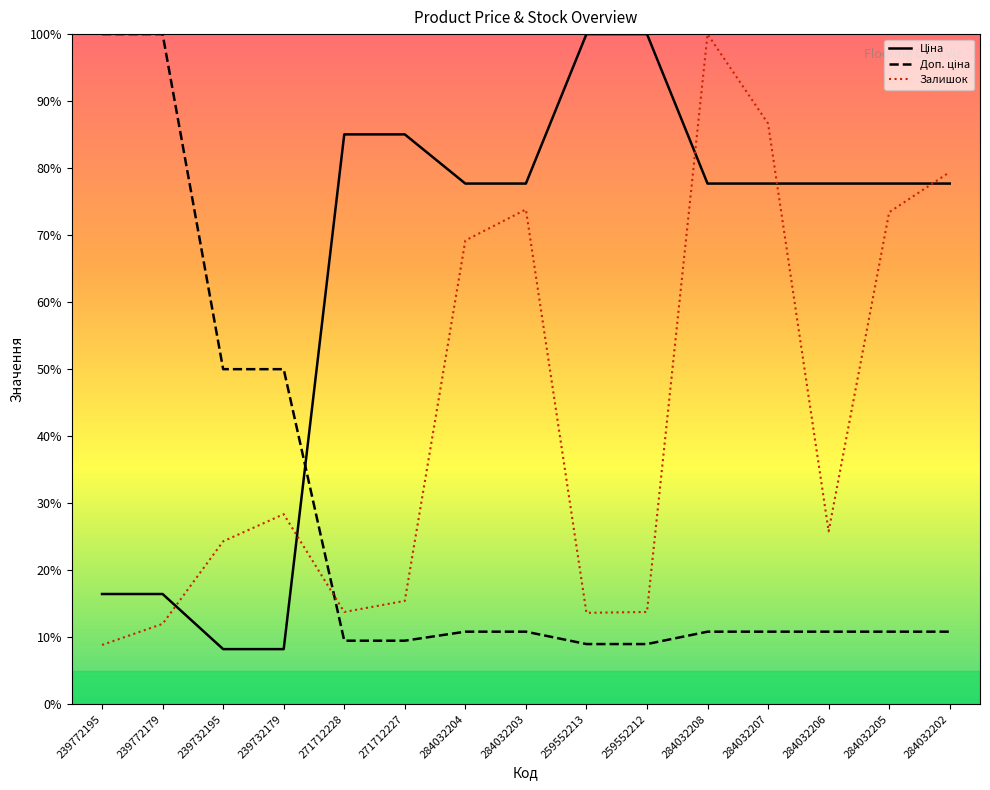

What is the difference between the Залишок values at 259552212 and 239772179?

1.8